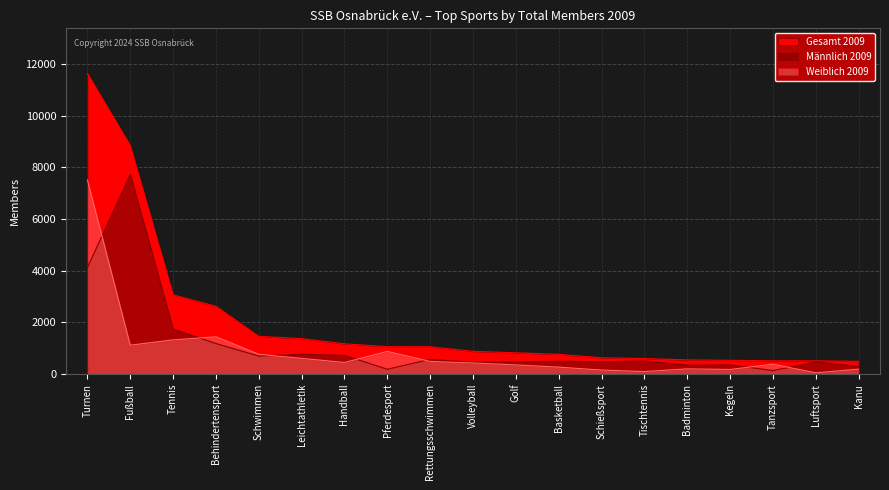

At which category is the sum across all series the highest?

Turnen